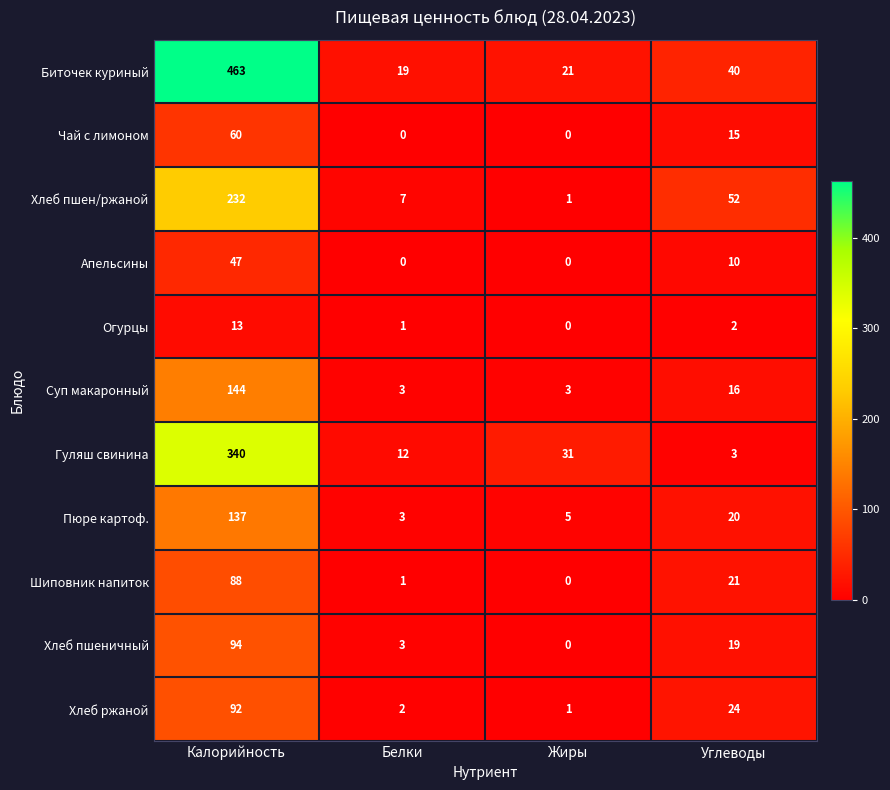

List the series in order of their peak value, highest first.

Биточек куриный, Гуляш свинина, Хлеб пшен/ржаной, Суп макаронный, Пюре картоф., Хлеб пшеничный, Хлеб ржаной, Шиповник напиток, Чай с лимоном, Апельсины, Огурцы